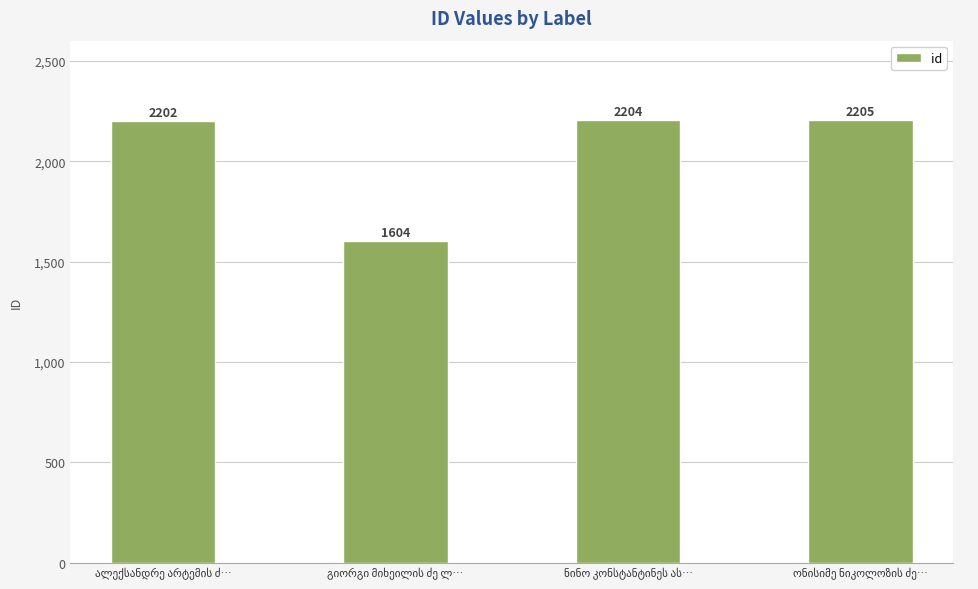

What is the smallest value displayed?

1604